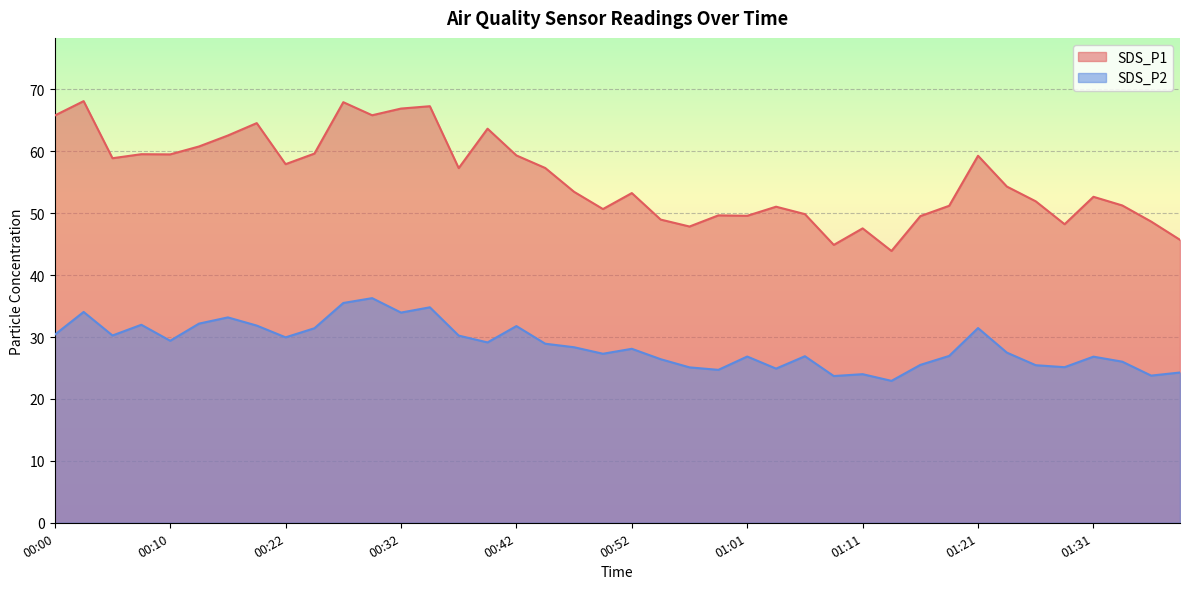

Rank the categories by SDS_P1 value from highest to lowest.

00:03, 00:27, 00:35, 00:32, 00:30, 00:00, 00:20, 00:40, 00:18, 00:15, 00:25, 00:07, 00:10, 00:42, 01:21, 00:05, 00:22, 00:44, 00:37, 01:23, 00:47, 00:52, 01:31, 01:26, 01:33, 01:19, 01:04, 00:49, 01:06, 00:59, 01:01, 01:16, 00:54, 01:36, 01:28, 00:57, 01:11, 01:38, 01:09, 01:14